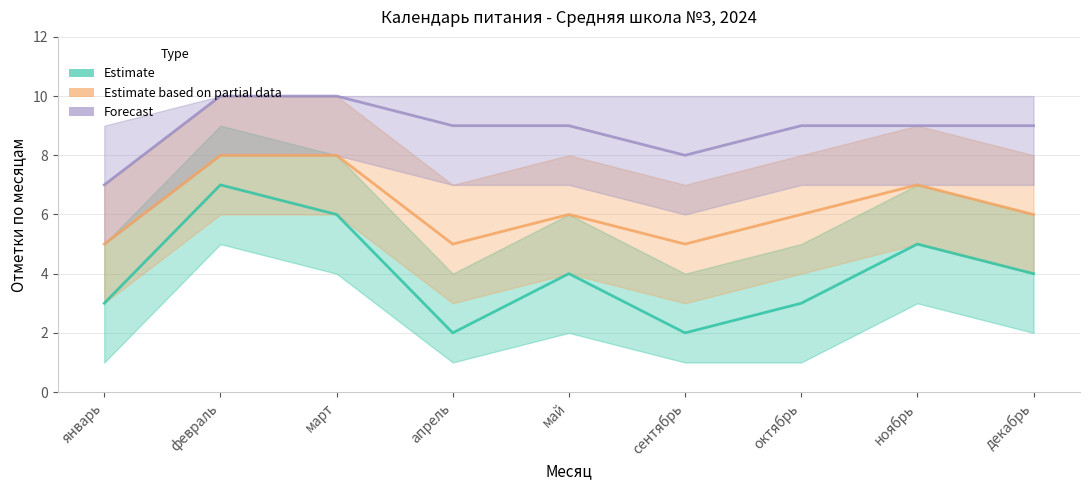

Reading right to left, extract all data points from this chart.

Estimate: декабрь=4	ноябрь=5	октябрь=3	сентябрь=2	май=4	апрель=2	март=6	февраль=7	январь=3
Estimate based on partial data: декабрь=6	ноябрь=7	октябрь=6	сентябрь=5	май=6	апрель=5	март=8	февраль=8	январь=5
Forecast: декабрь=9	ноябрь=9	октябрь=9	сентябрь=8	май=9	апрель=9	март=10	февраль=10	январь=7